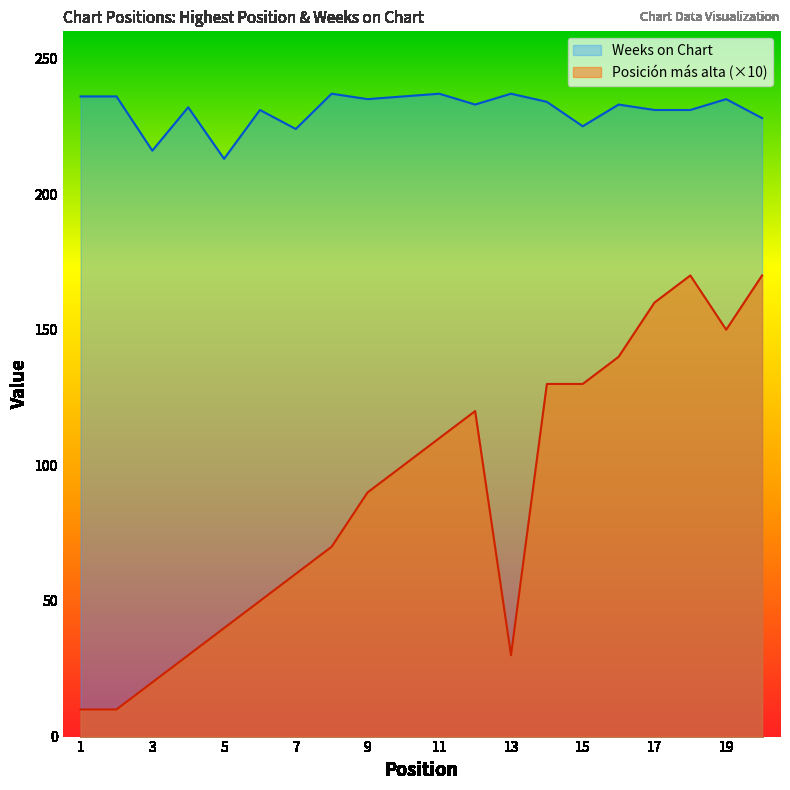

Where is Posición más alta nearest to the value 90?

9